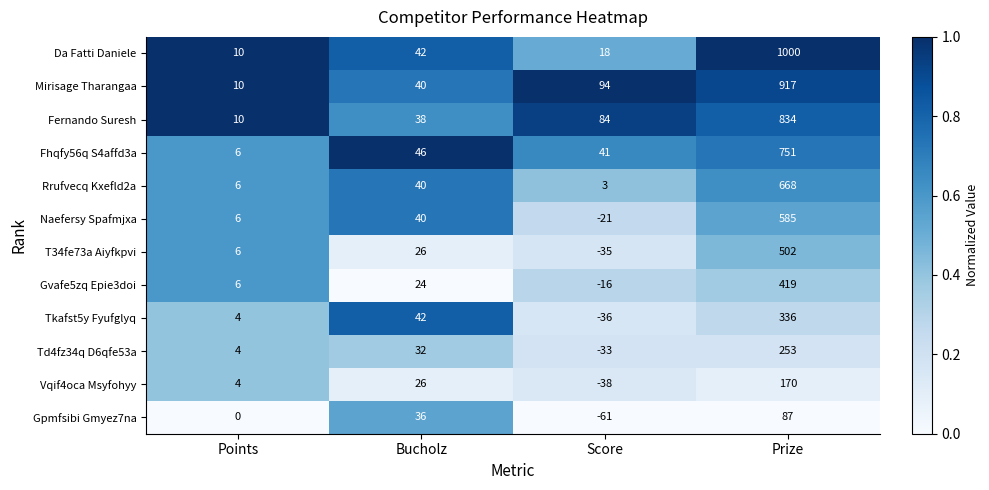

At which label does T34fe73a Aiyfkpvi reach its peak?

Prize